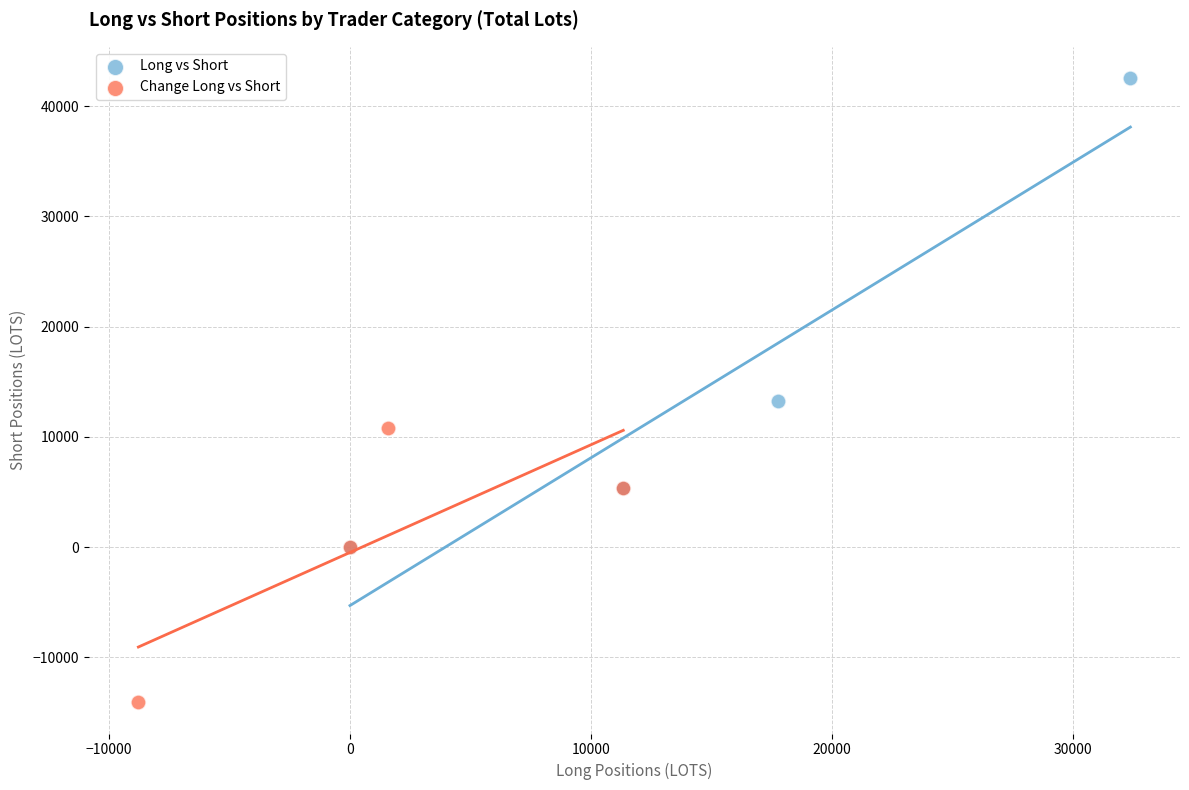

Which series contains the highest Y value?

Long vs Short